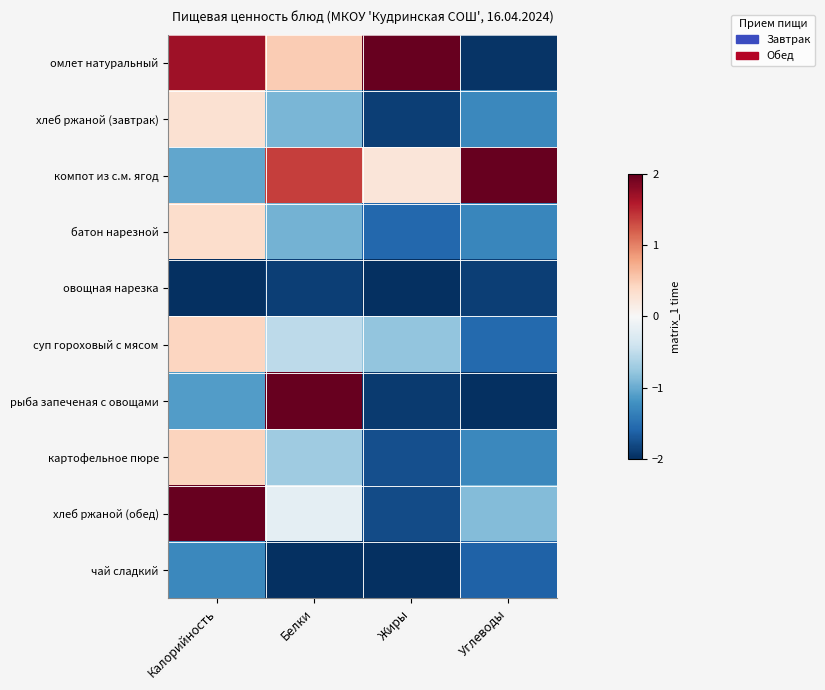

Which series changed the most between Калорийность and Углеводы?

омлет натуральный